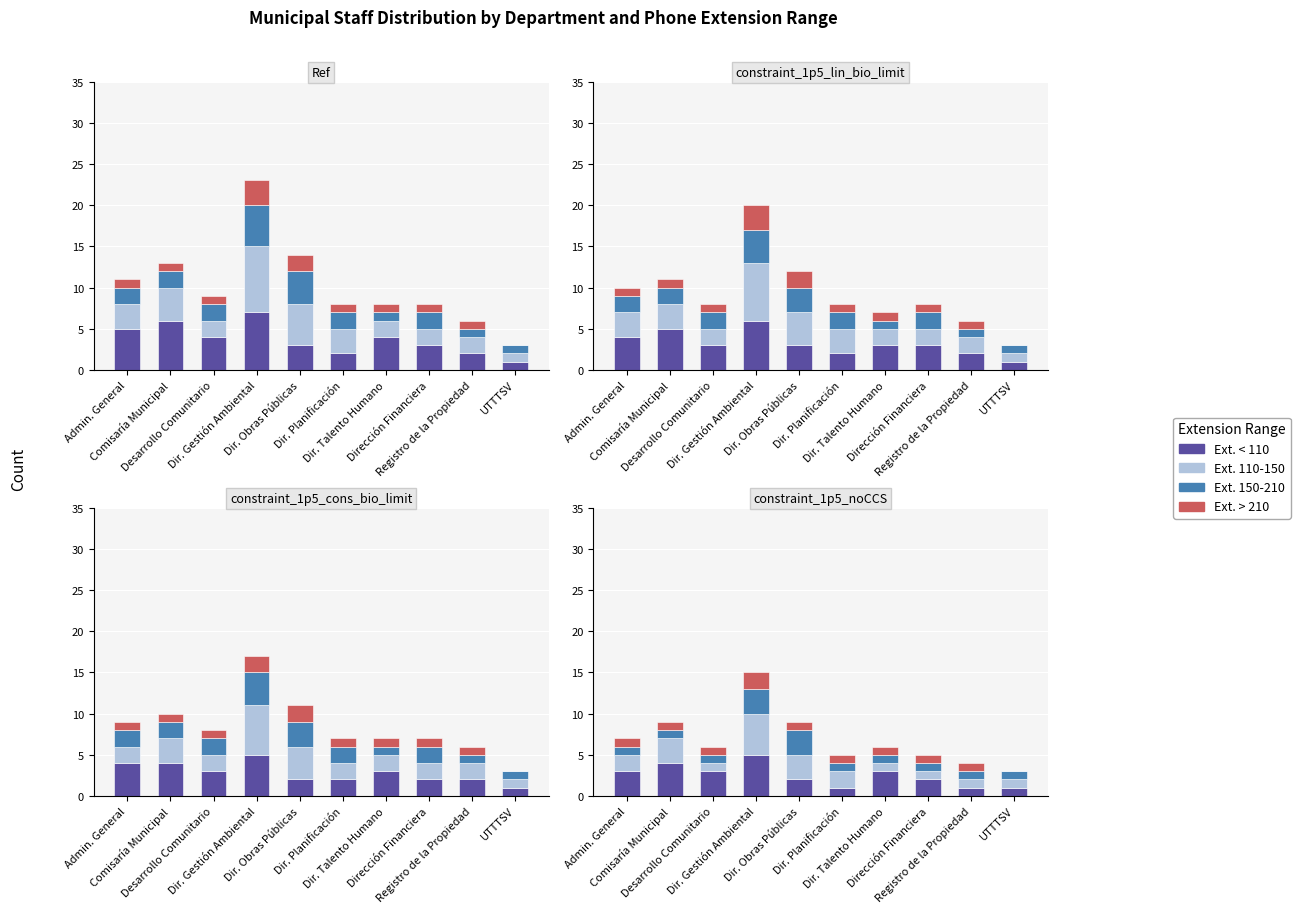

Which has a higher value, Registro de la Propiedad or Dir. Obras Públicas?

Dir. Obras Públicas